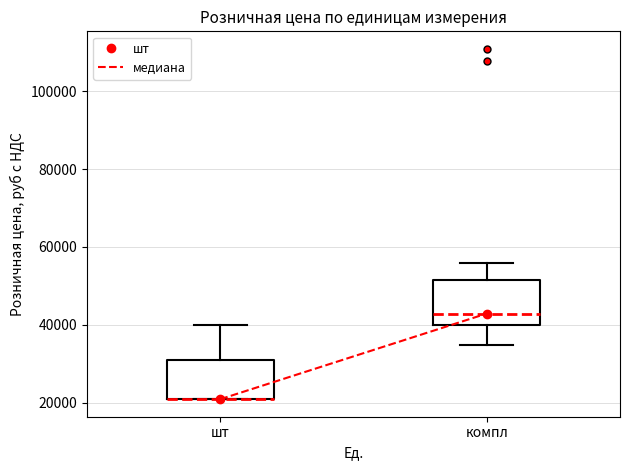

Reading left to right, read every box against the y-axis: the position of its median line, the range the box covers, and the ends of its whiskers. The values are not printed on the chart, so give them approximately, as read against the axis.

шт: median 20000 (drawn on the box's lower edge), box 20000 to 30000, whiskers 20000 to 40000
компл: median 42000, box 40000 to 52000, whiskers 34000 to 56000